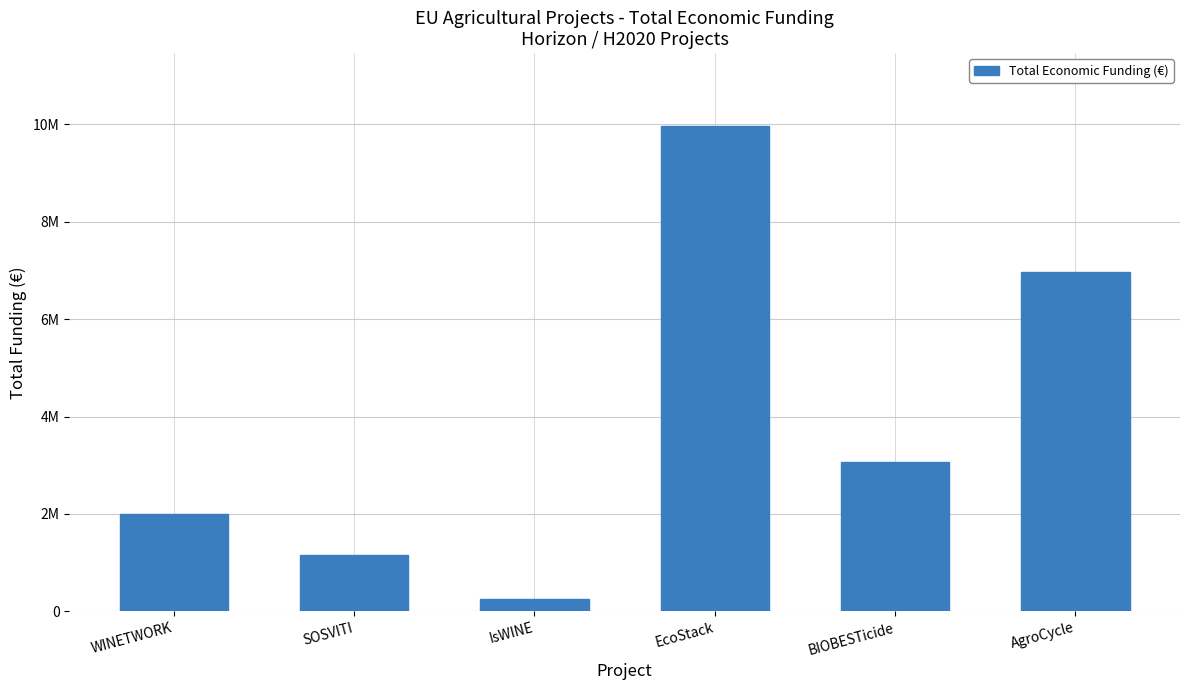

What is the ratio of the value at BIOBESTicide to the value at EcoStack?

0.3